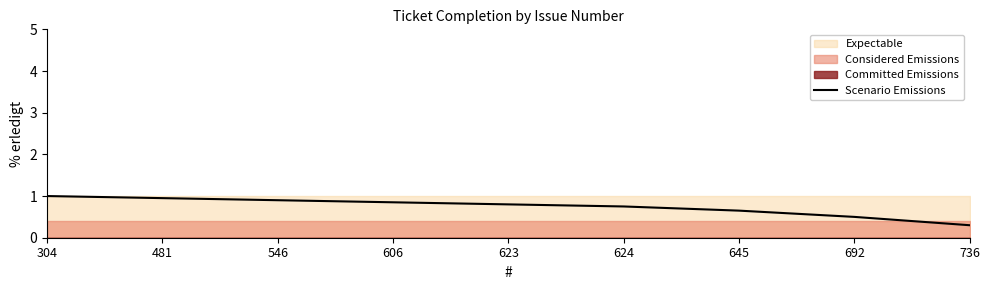

True or false: the data shows 0.5 at 692.

True